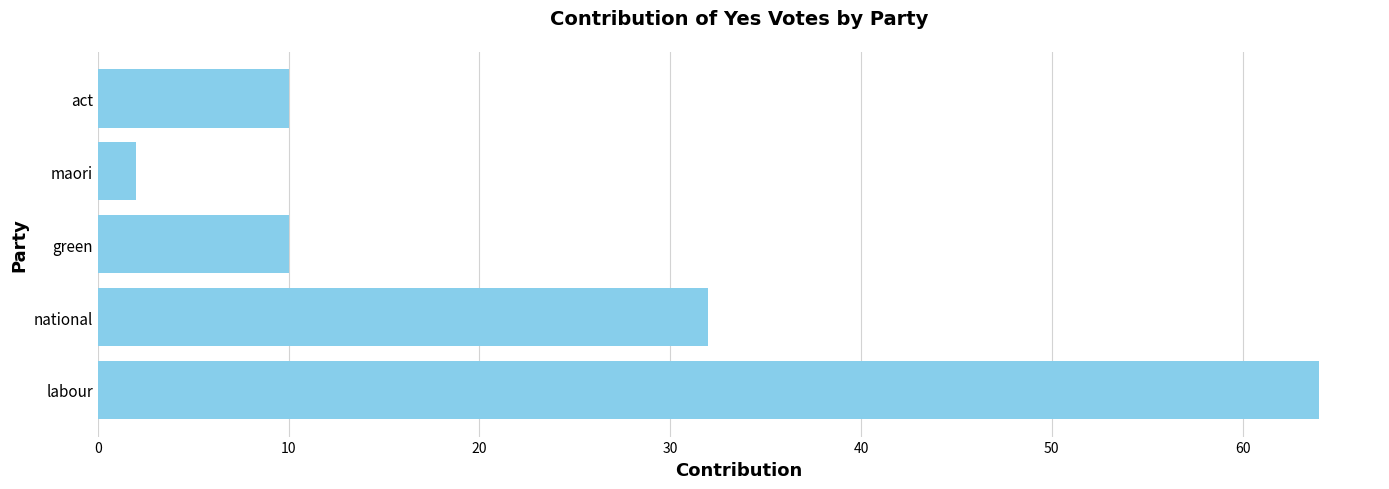

Which label corresponds to the smallest value in the chart?

maori